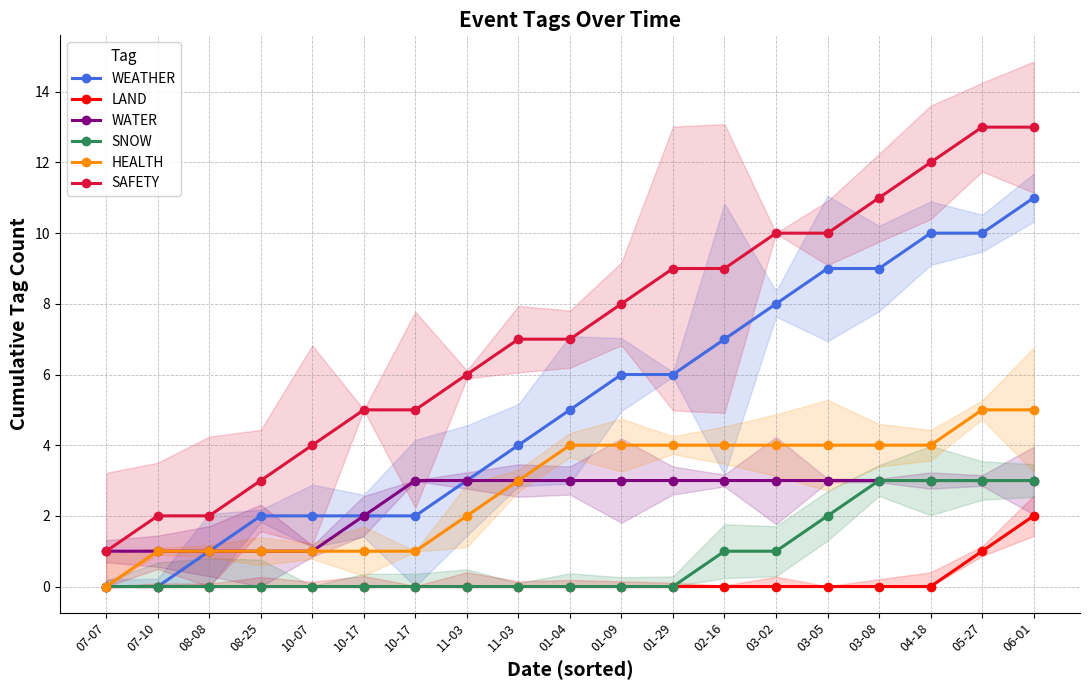

What is the sum of the SNOW values at 03-05 and 05-27?

5